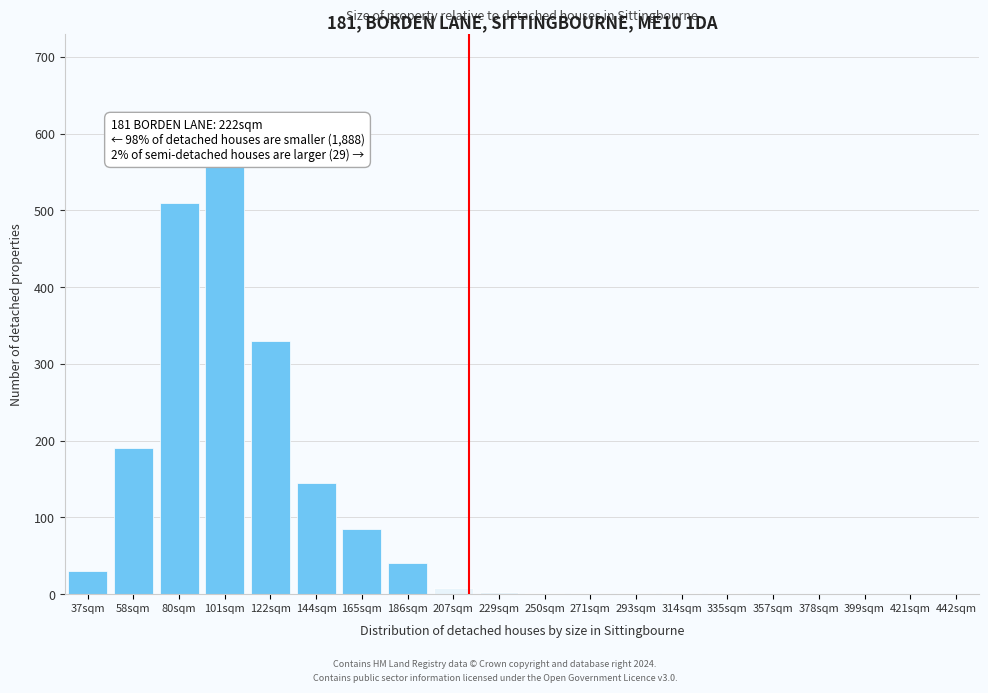

What is the change in value from 144sqm to 165sqm?

-60